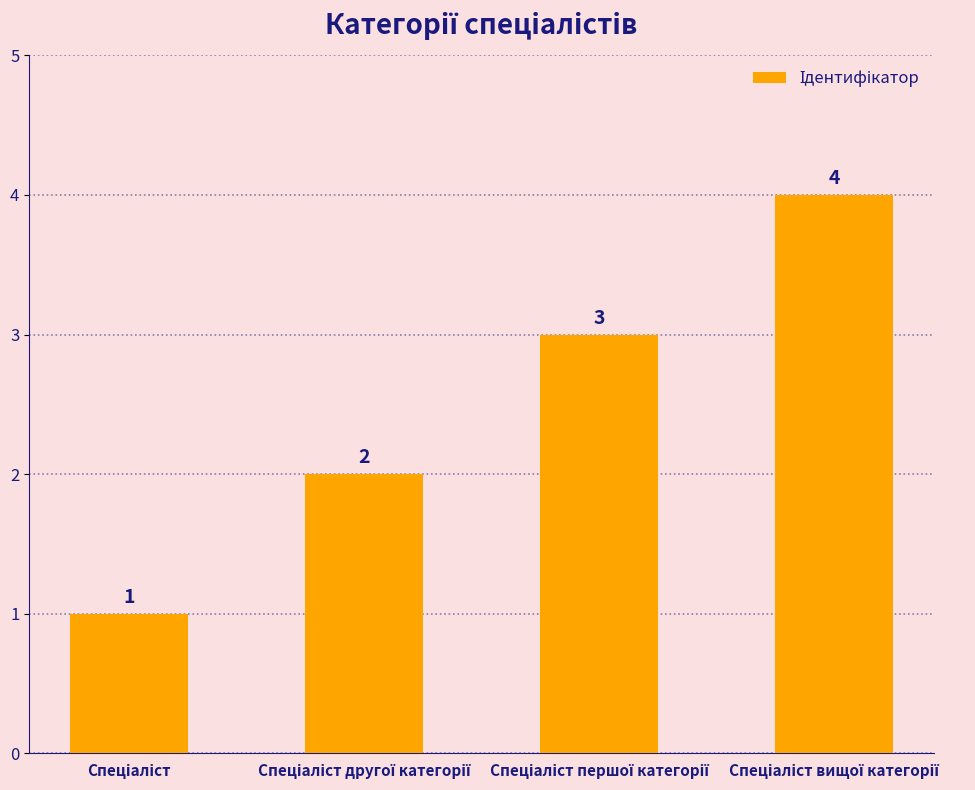

What is the difference between the maximum and minimum values?

3